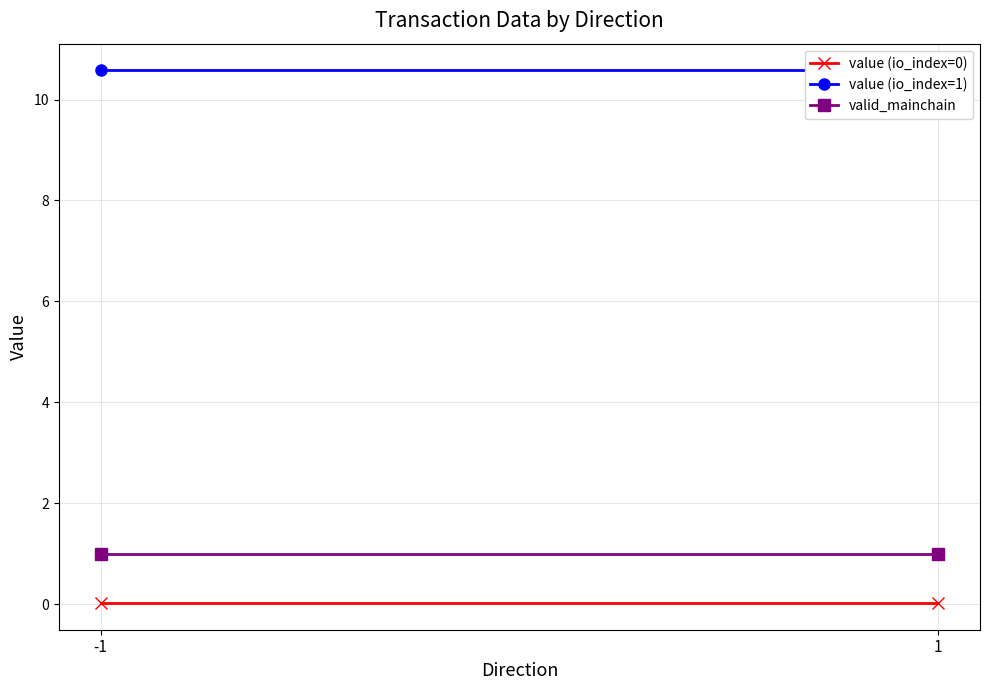

The value (io_index=0) series shows 0.0 at 1. True or false?

True